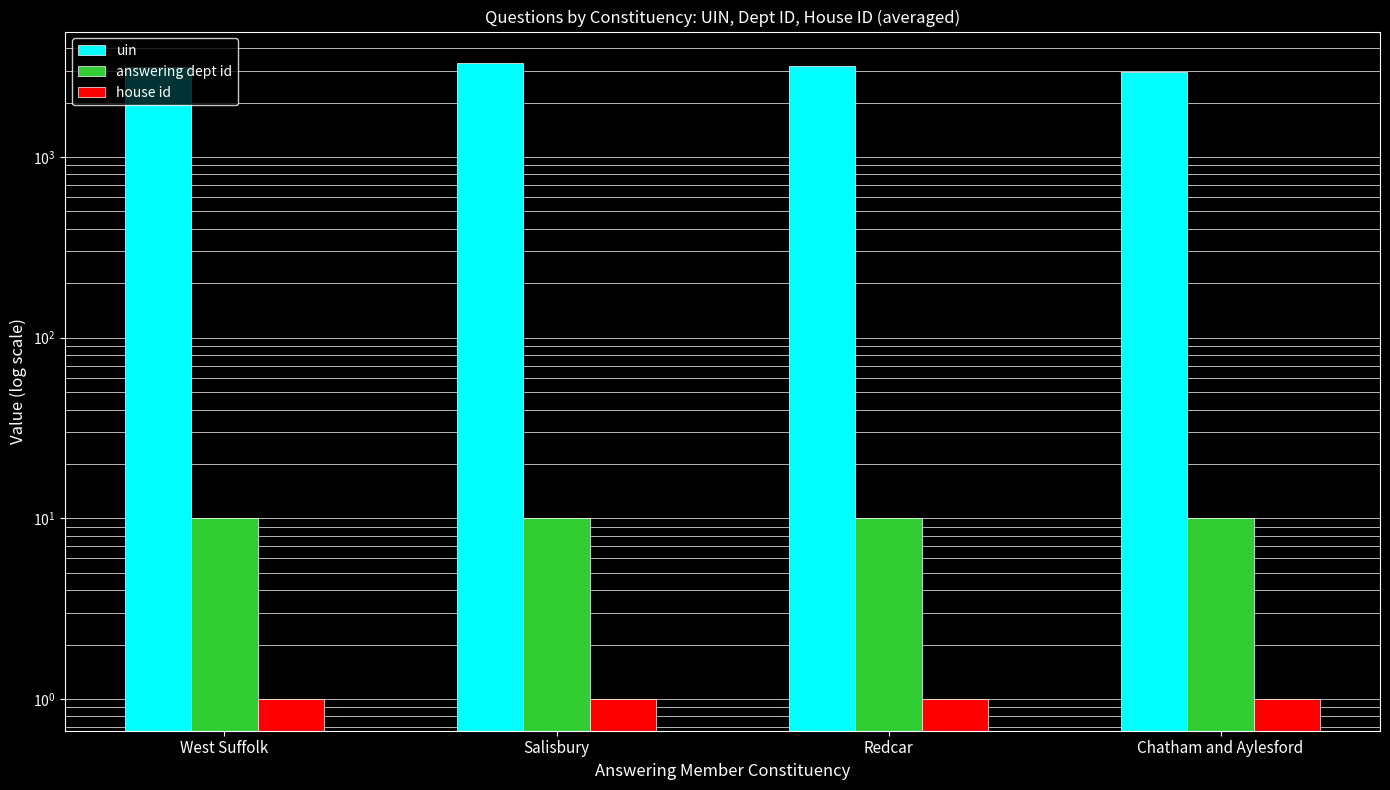

List the labels in order of house id value, smallest first.

West Suffolk, Salisbury, Redcar, Chatham and Aylesford